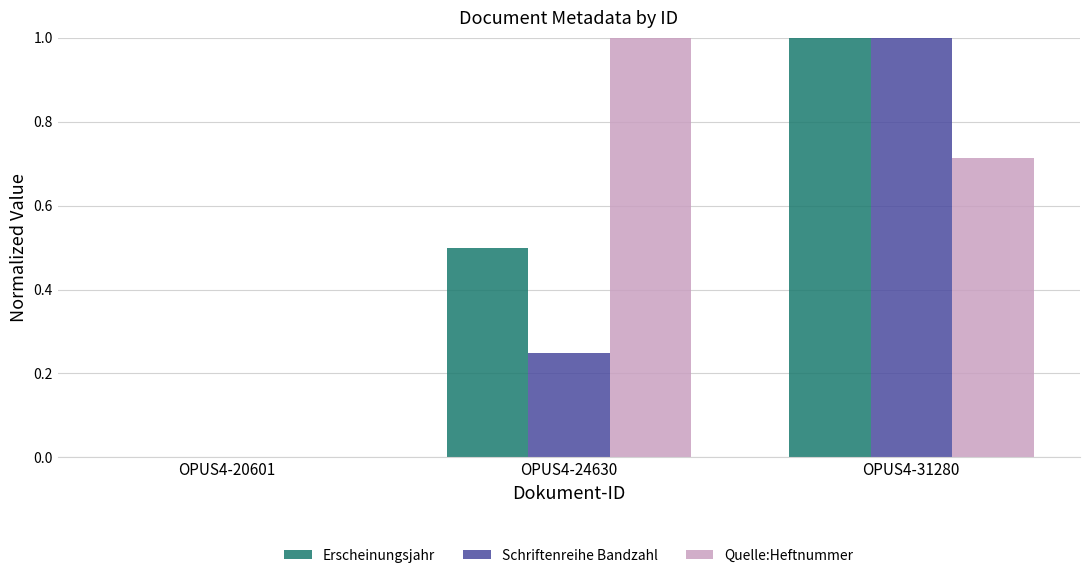

Is it true that Erscheinungsjahr equals 0.0 at OPUS4-20601?

True